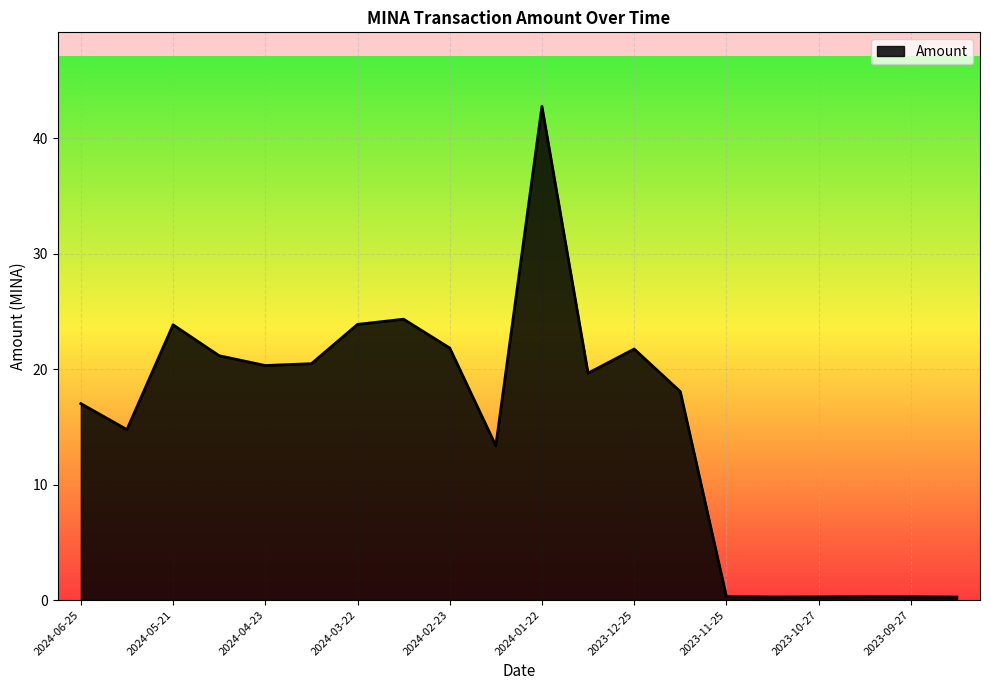

What is the difference between the maximum and minimum values?

42.5